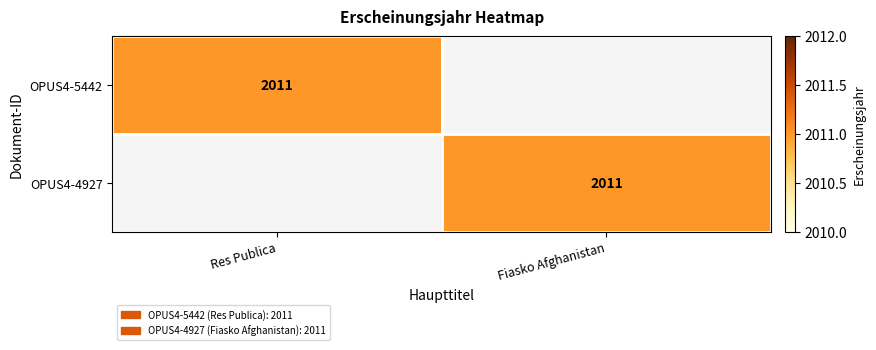

True or false: OPUS4-5442 has a value of 2011 at Res Publica.

True